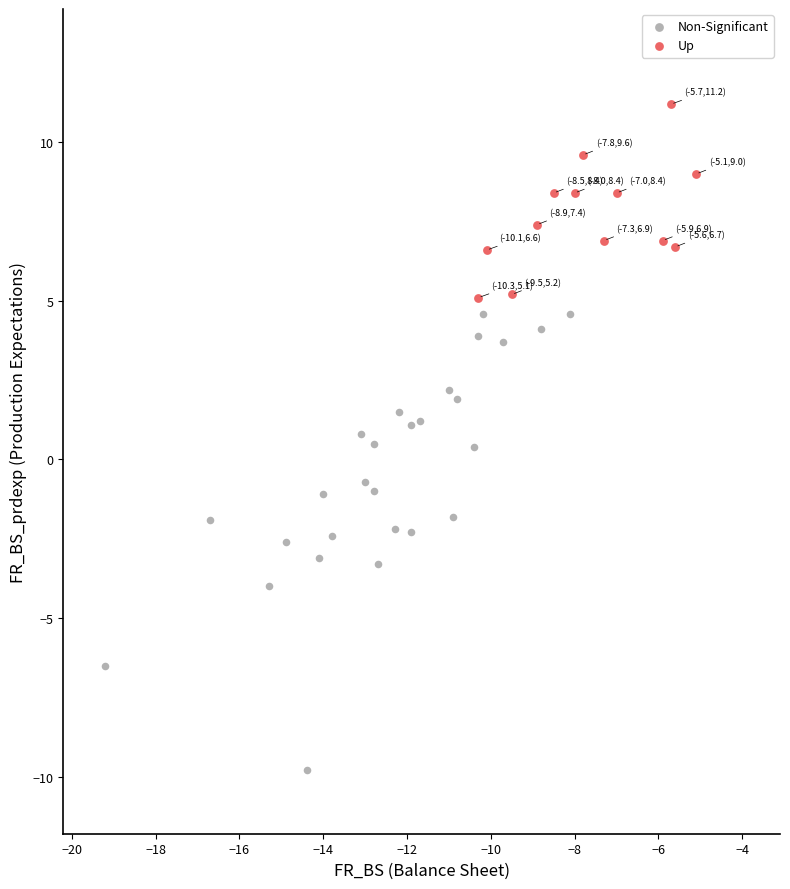

Which series contains the highest Y value?

Up